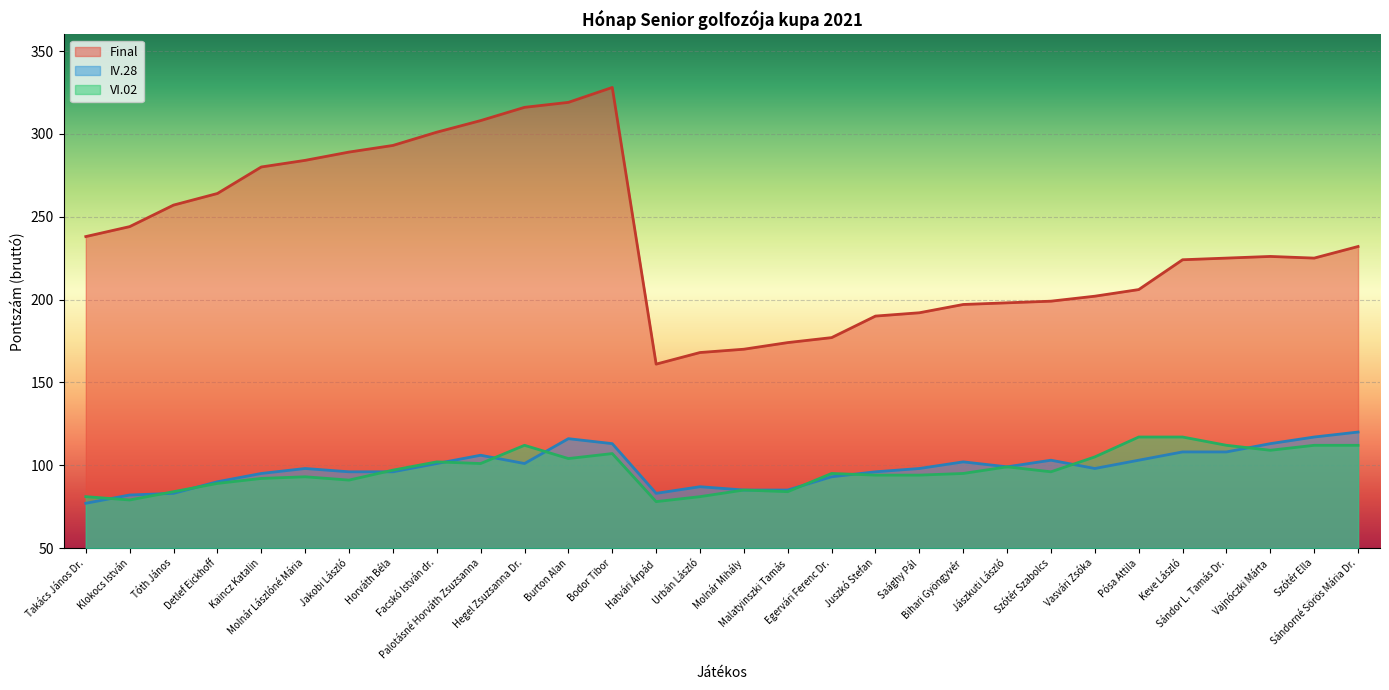

What is the minimum value for VI.02?

78